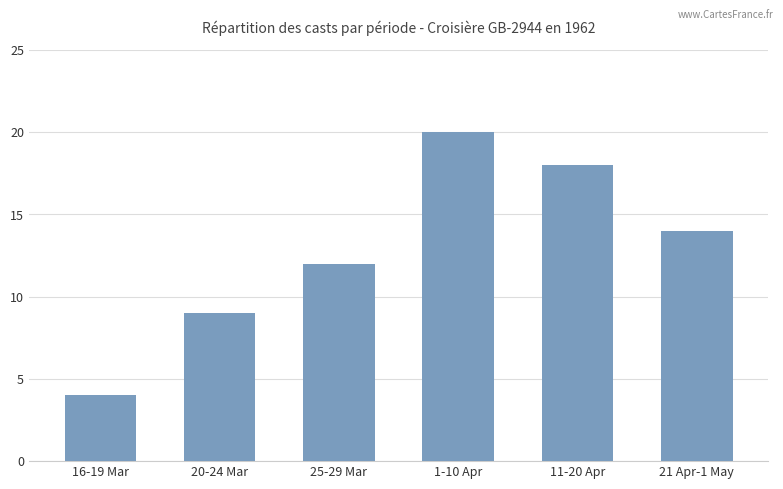

Rank the categories by value from highest to lowest.

1-10 Apr, 11-20 Apr, 21 Apr-1 May, 25-29 Mar, 20-24 Mar, 16-19 Mar